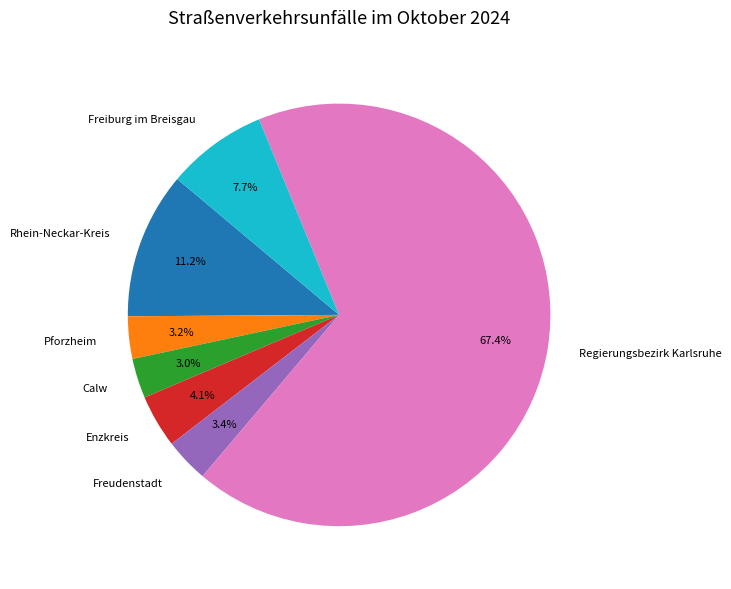

Approximately how many times larger is the value at Pforzheim compared to Calw?

1.1